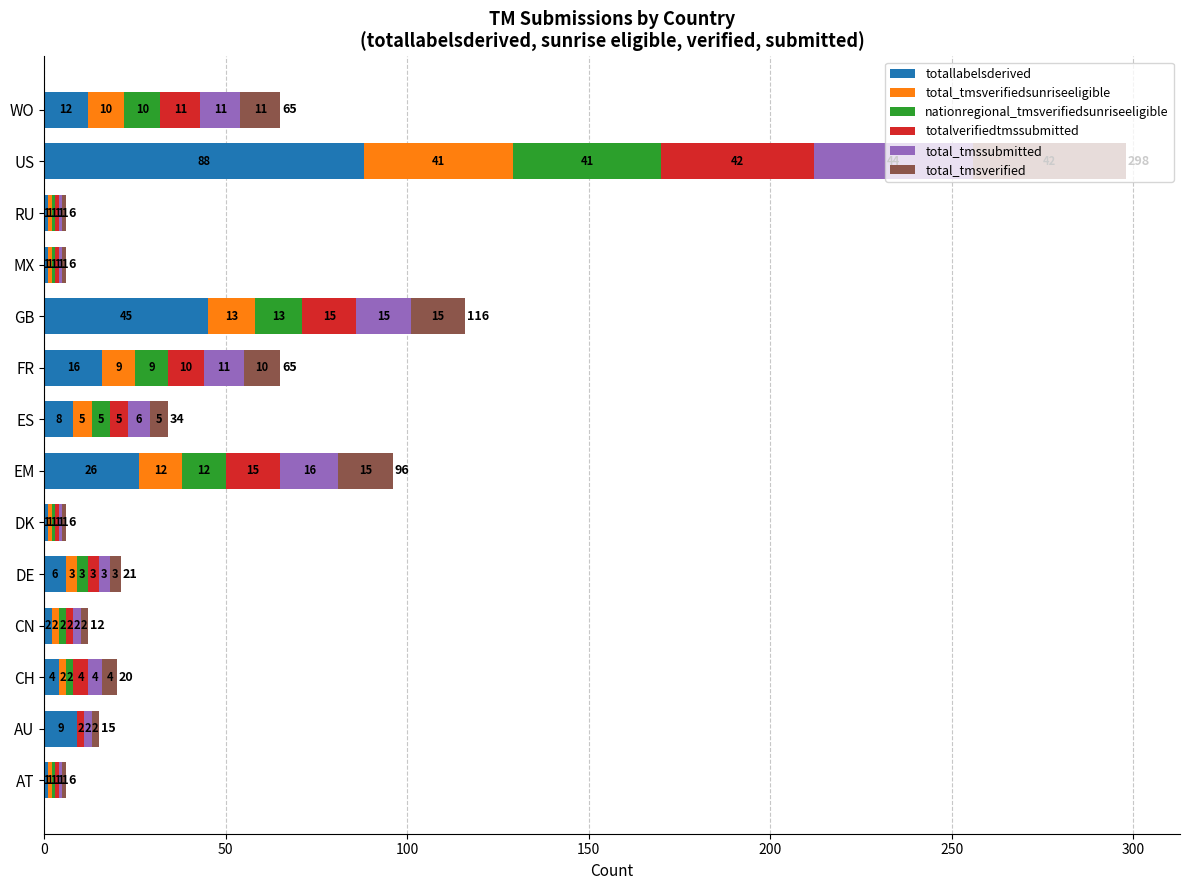

At which label does totallabelsderived reach its peak?

US